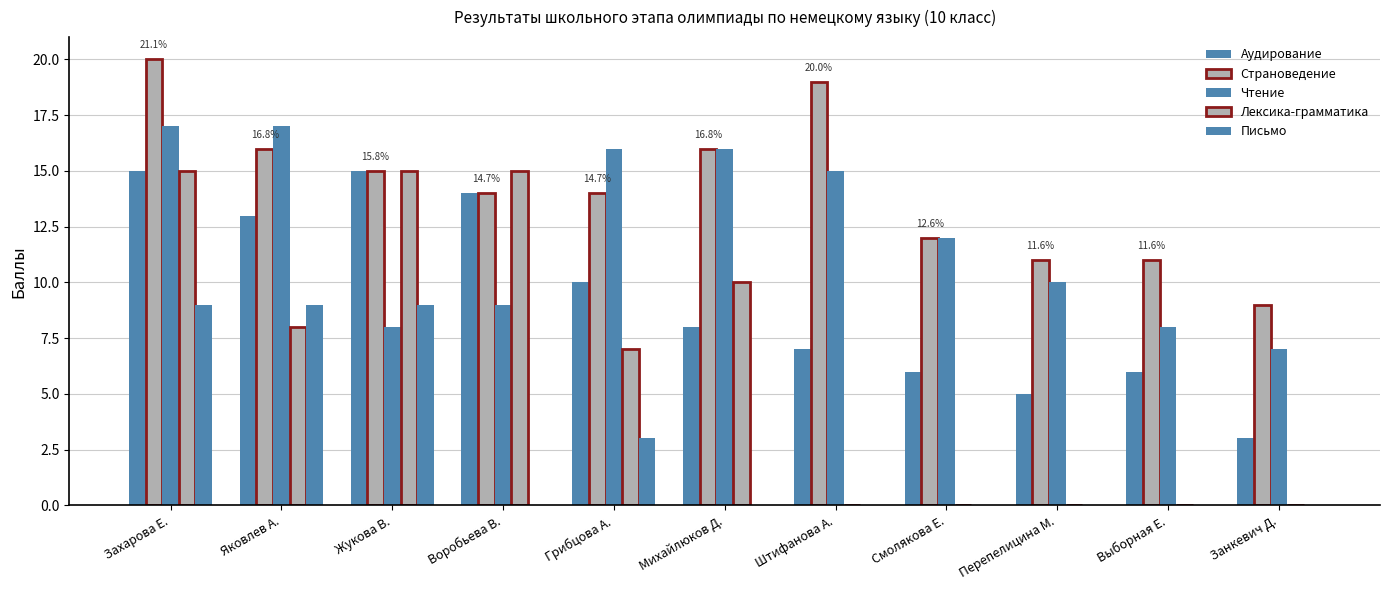

How many data points does each series have?

11